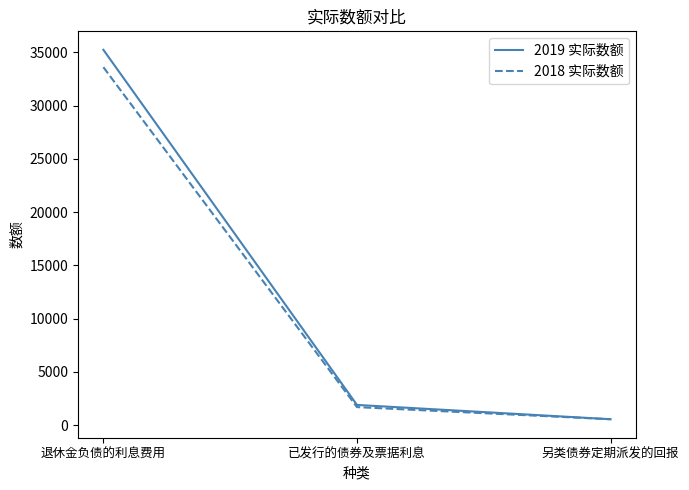

What is the total value across all series at 已发行的债券及票据利息?

3584